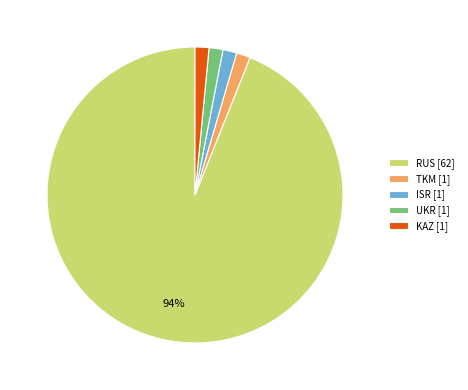

Which has a higher value, RUS [62] or KAZ [1]?

RUS [62]